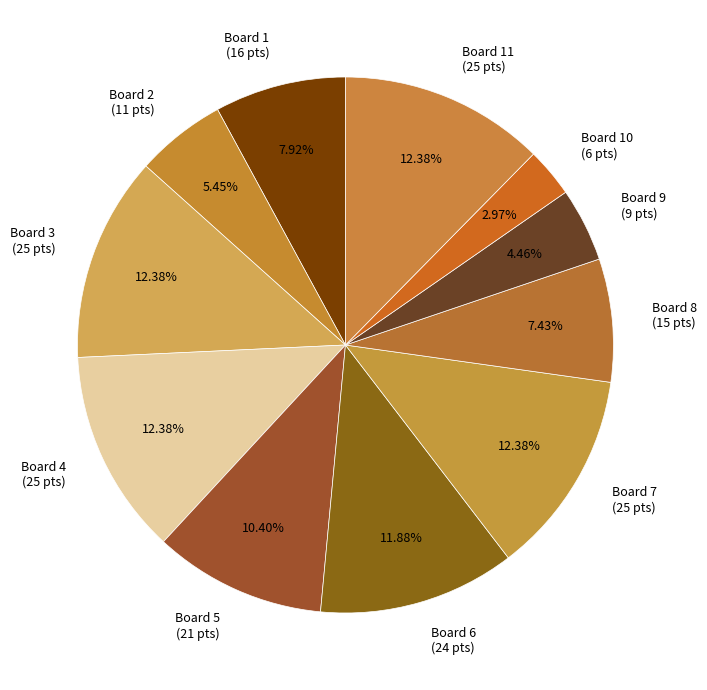

Does Board 5 (21 pts) represent more than half of the total?

No